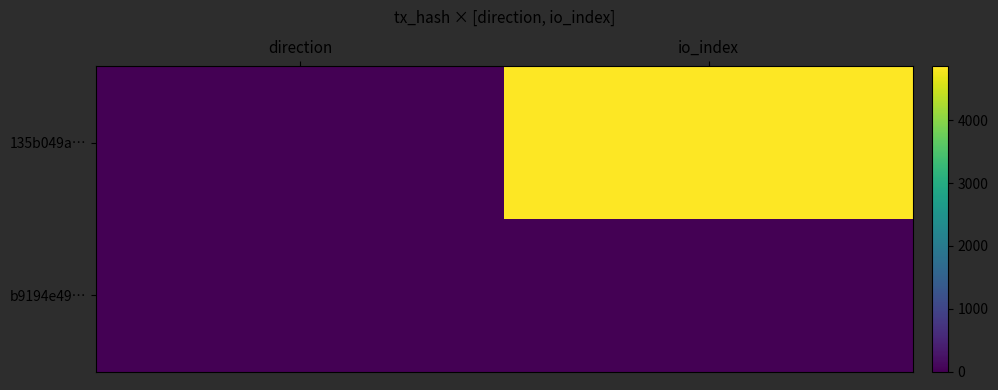

Rank the series at io_index from lowest to highest value.

b9194e49…, 135b049a…